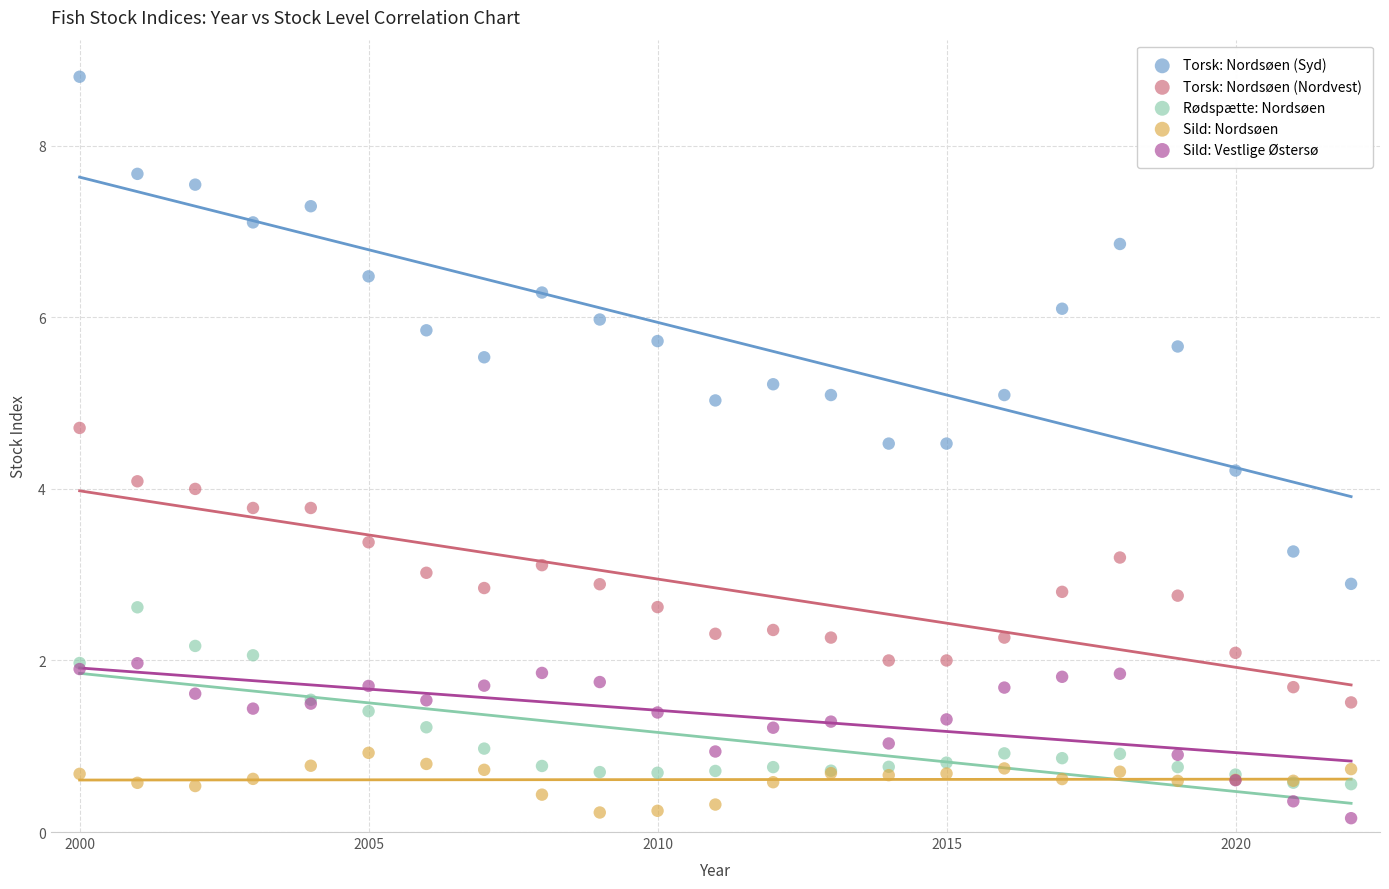

Which series reaches the maximum Y coordinate?

Torsk: Nordsøen (Syd)